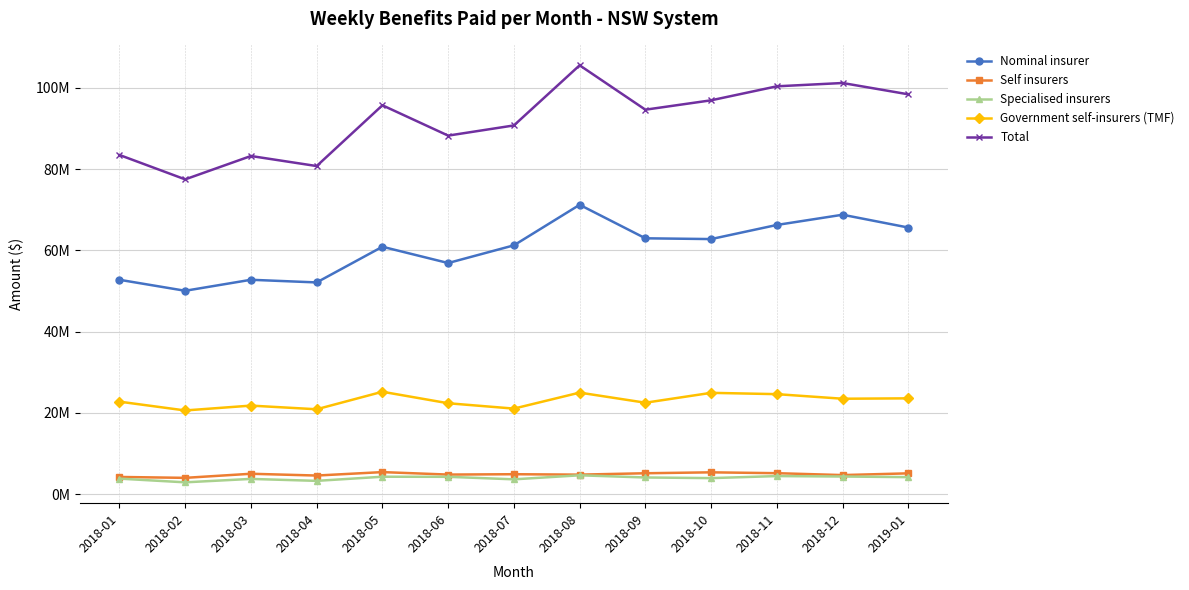

True or false: Total has a value of 101222712.8 at 2018-12.

True